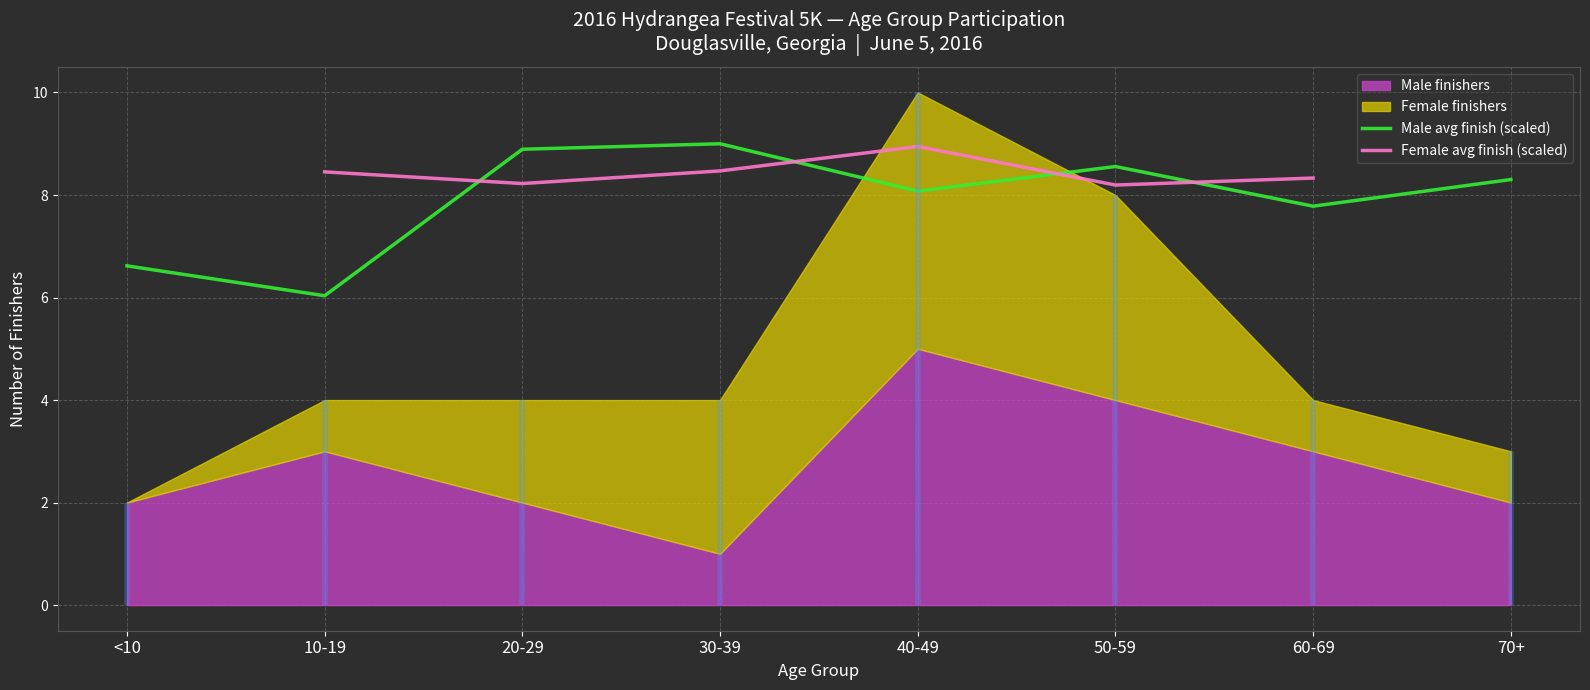

The Male avg finish (scaled) series shows 6.6 at <10. True or false?

True